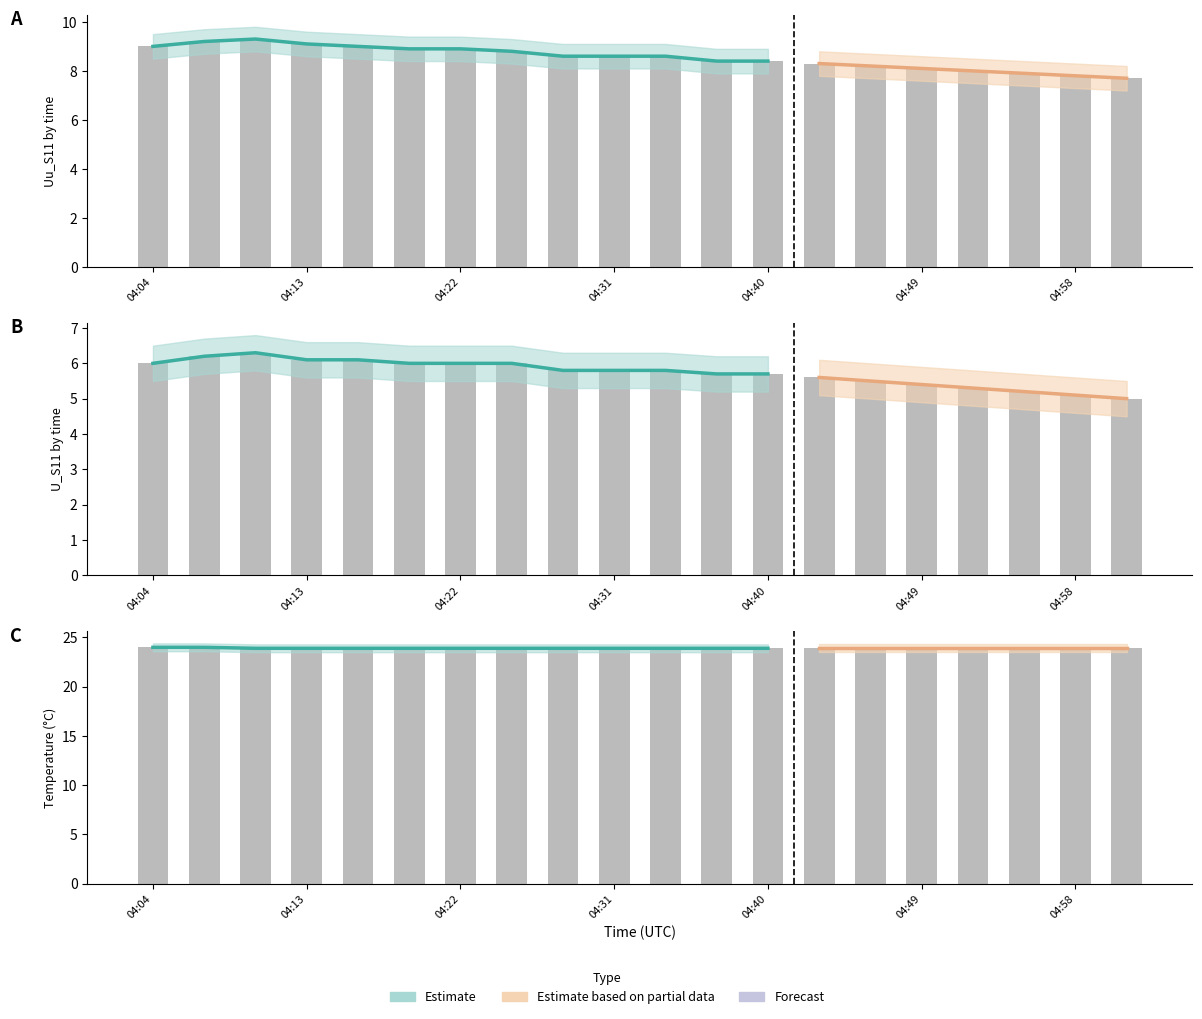

Rank the series by their average value, from lowest to highest.

U_S11, Uu_S11, T_S11